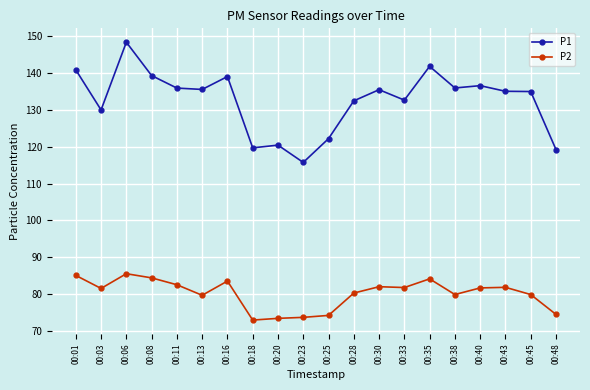

The P2 series shows 111.5 at 00:25. True or false?

False